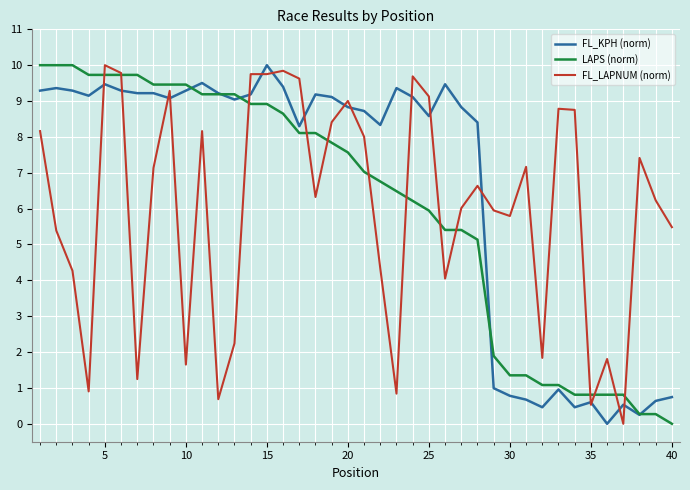

Which series has the largest total across all categories?

FL_KPH (norm)